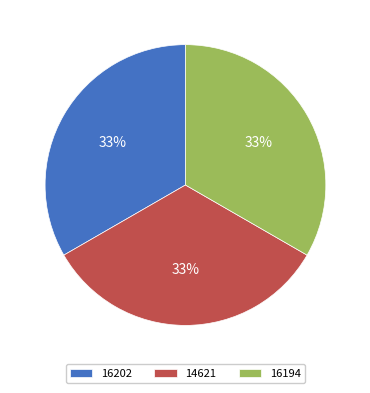

Does 14621 account for over 50% of the chart?

No